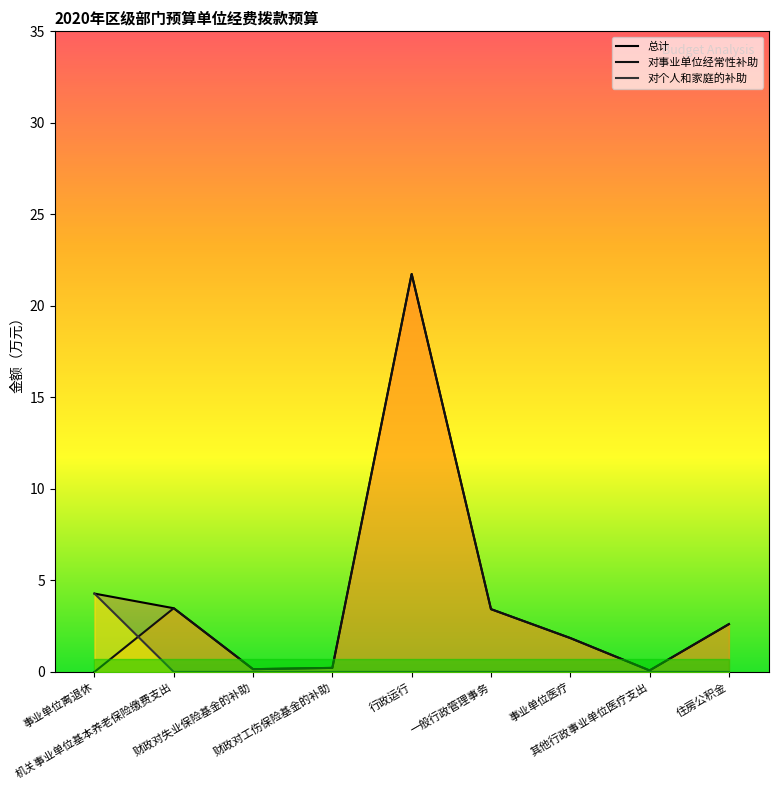

Between 机关事业单位基本养老保险缴费支出 and 一般行政管理事务, which series saw the biggest shift?

总计